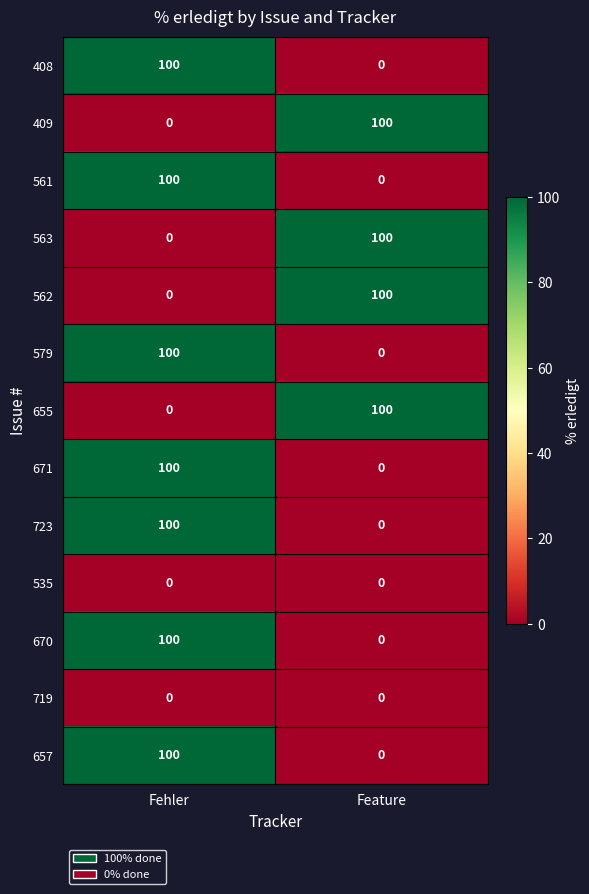

At which label is 562 closest to 50?

Fehler